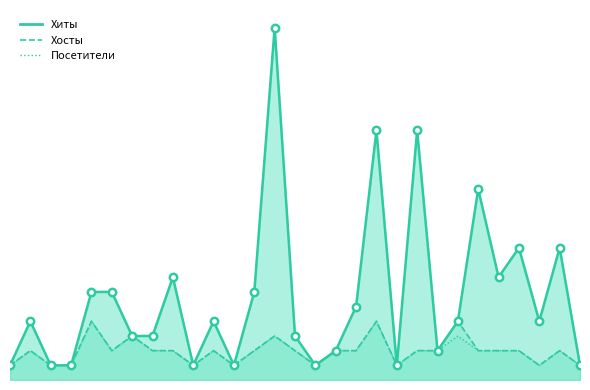

Approximately how many times larger is the value at 15 compared to 2?

1.0